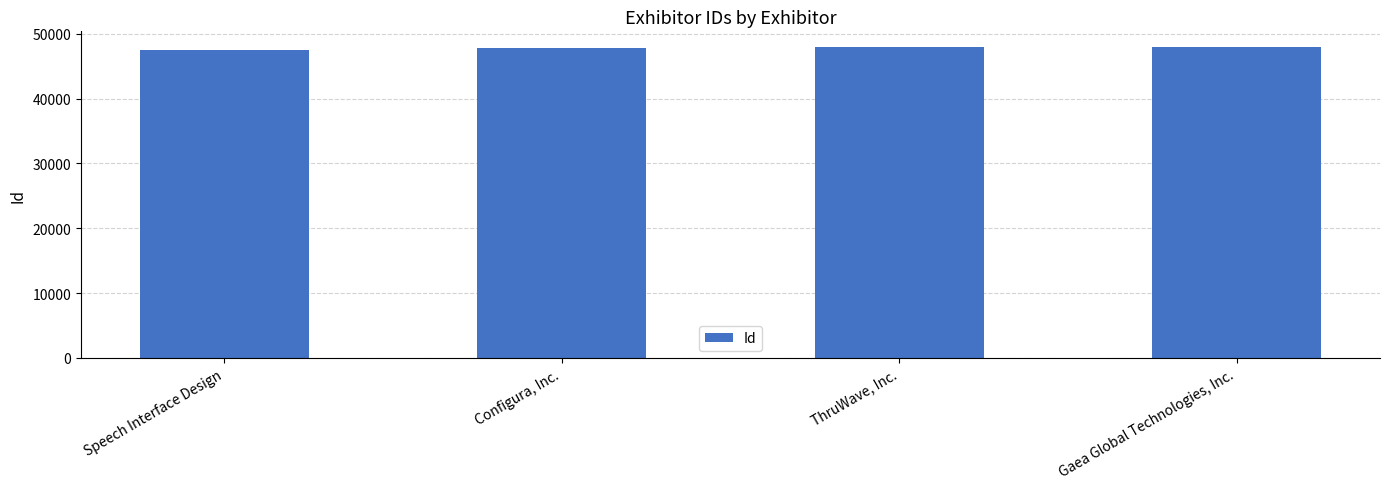

What is the approximate value at Configura, Inc., to the nearest 10?

47900